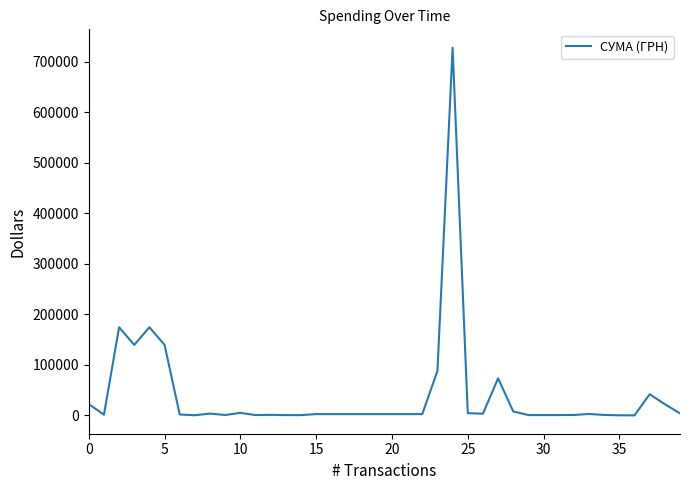

What is the maximum value shown in the chart?

728042.0